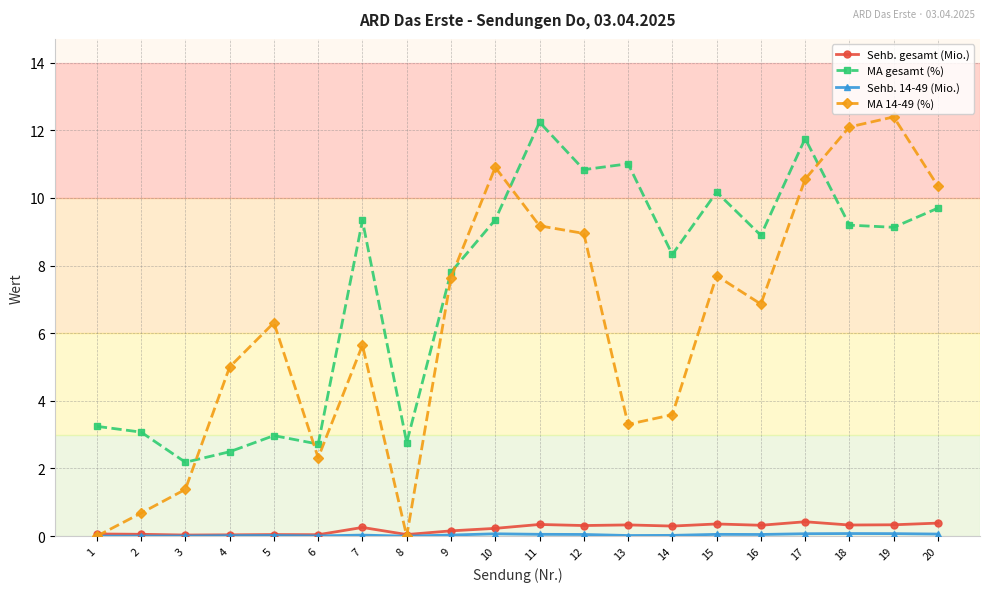

Which series has the largest total across all categories?

MA gesamt (%)